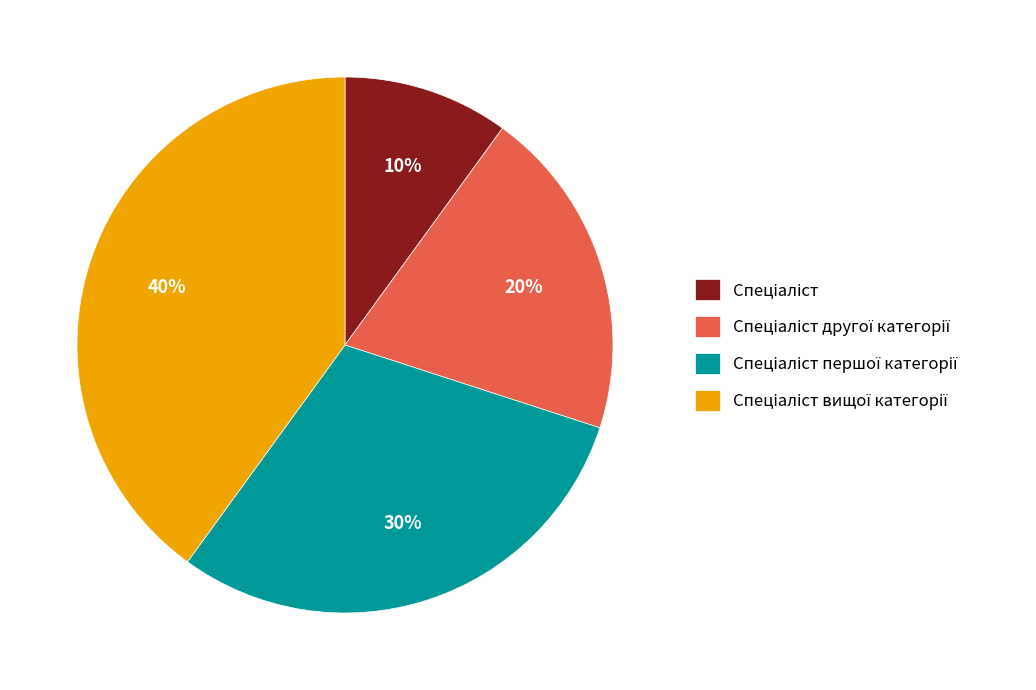

How many slices are in this pie chart?

4